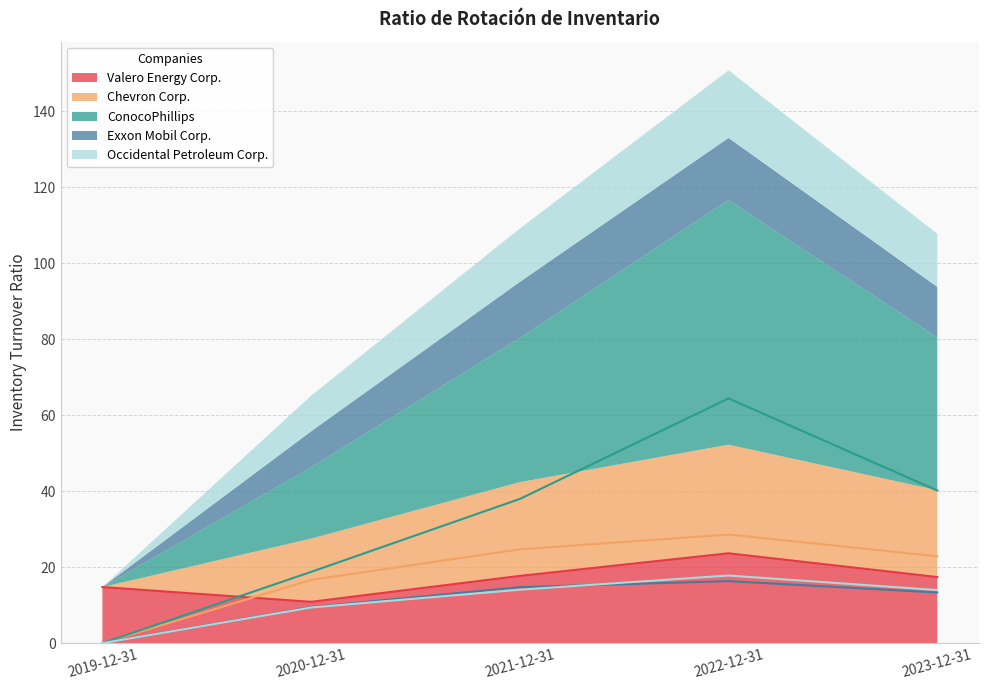

How many distinct data groups are displayed?

5